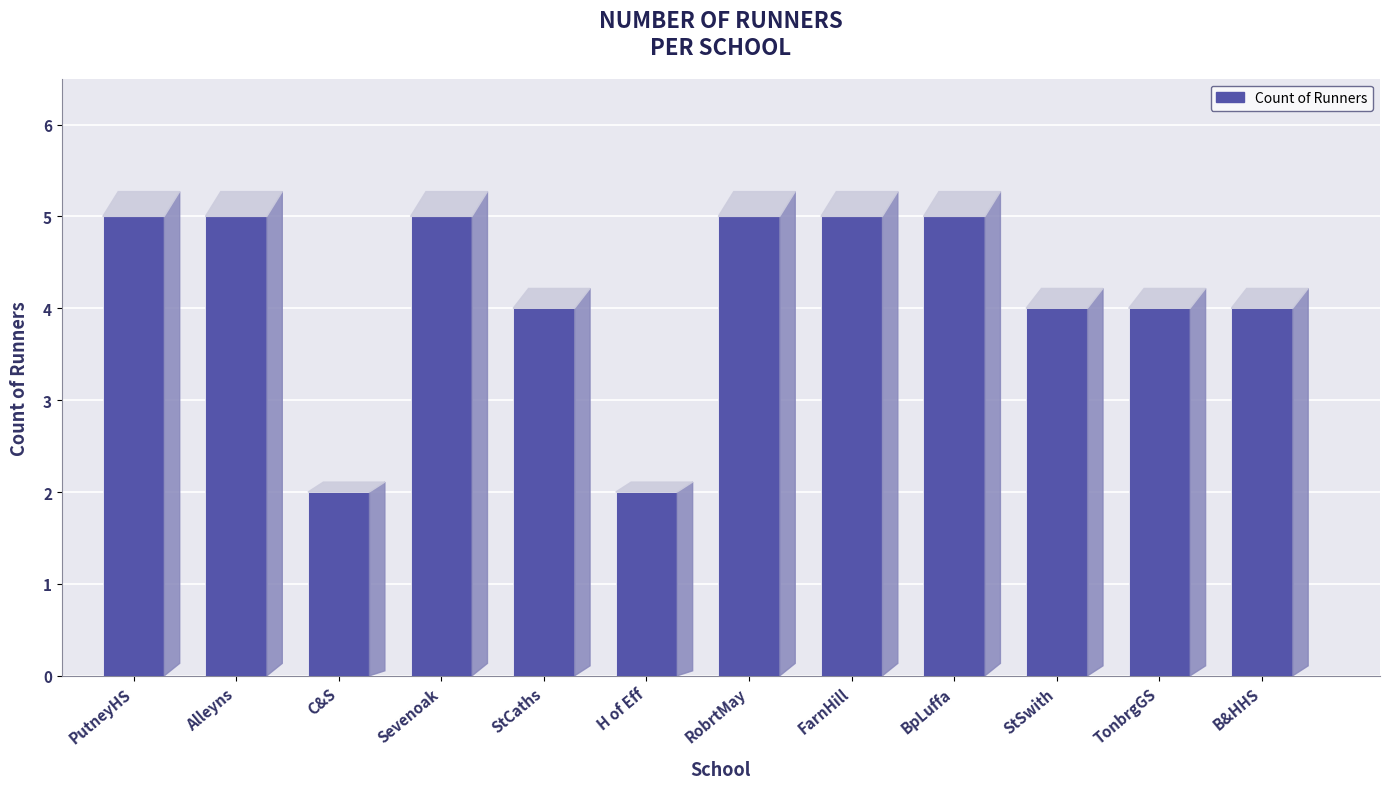

True or false: the data shows 4 at StCaths.

True